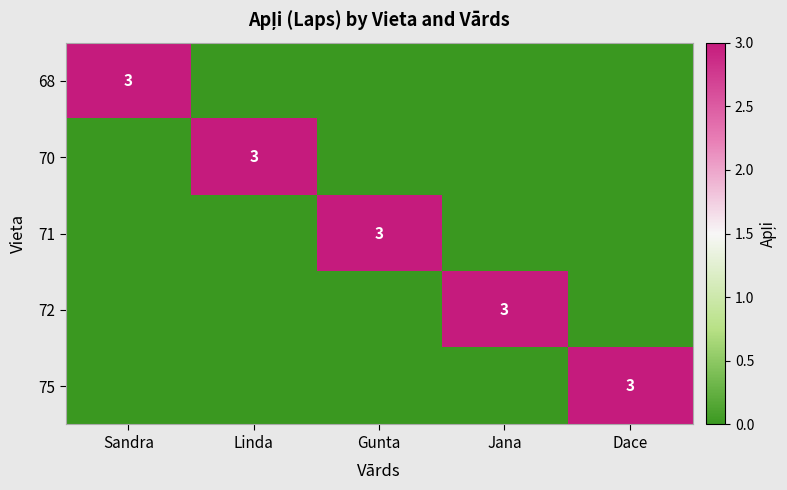

At how many categories does at least one series exceed 0?

5